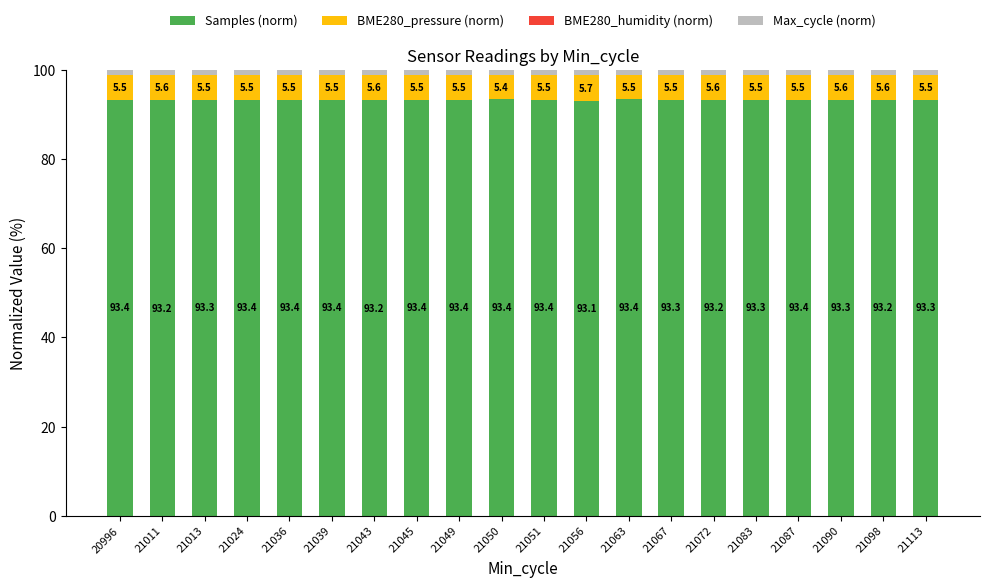

What is the total value across all series at 21056?

100.0